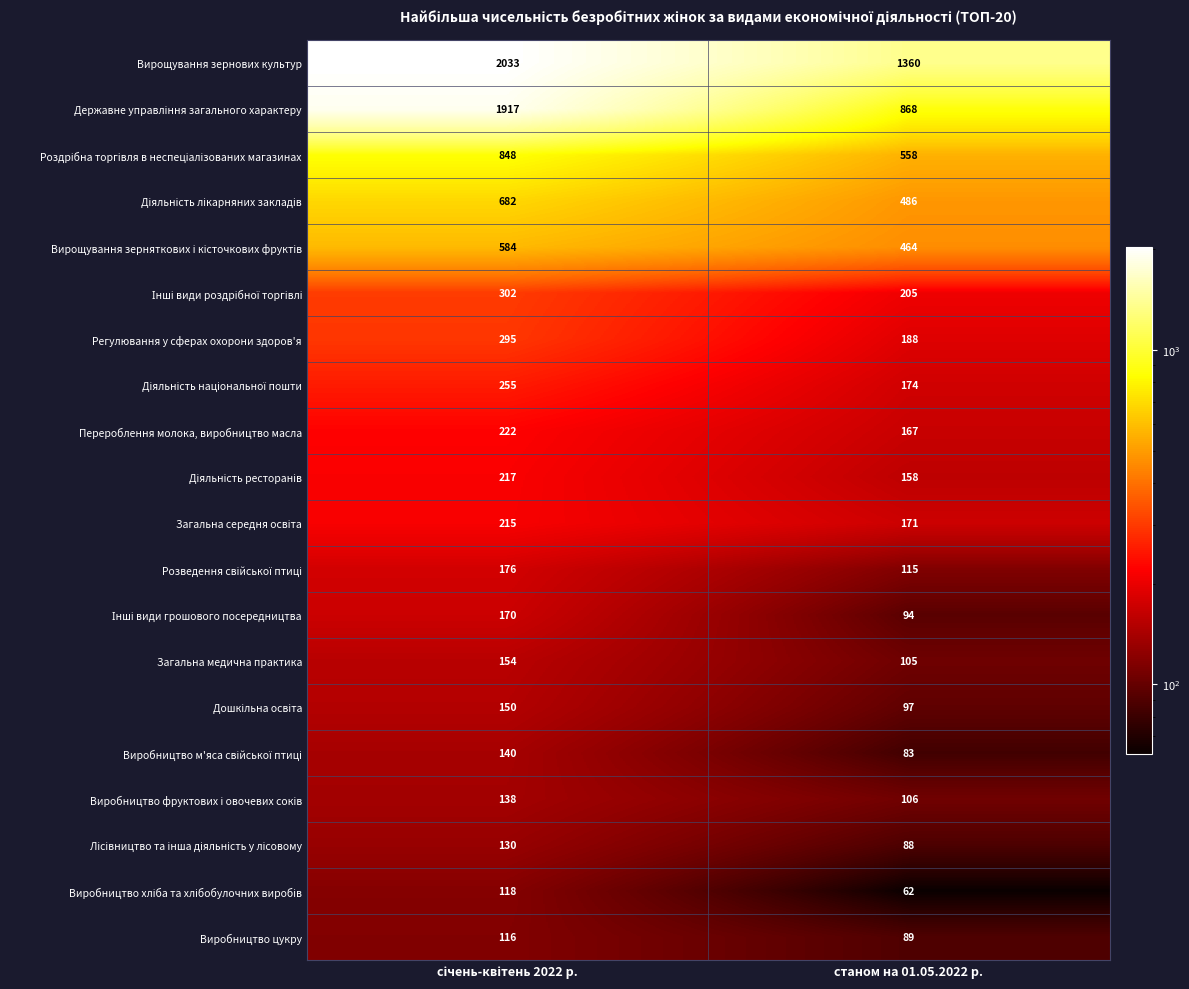

What is the total value across all series at станом на 01.05.2022 р.?

5638